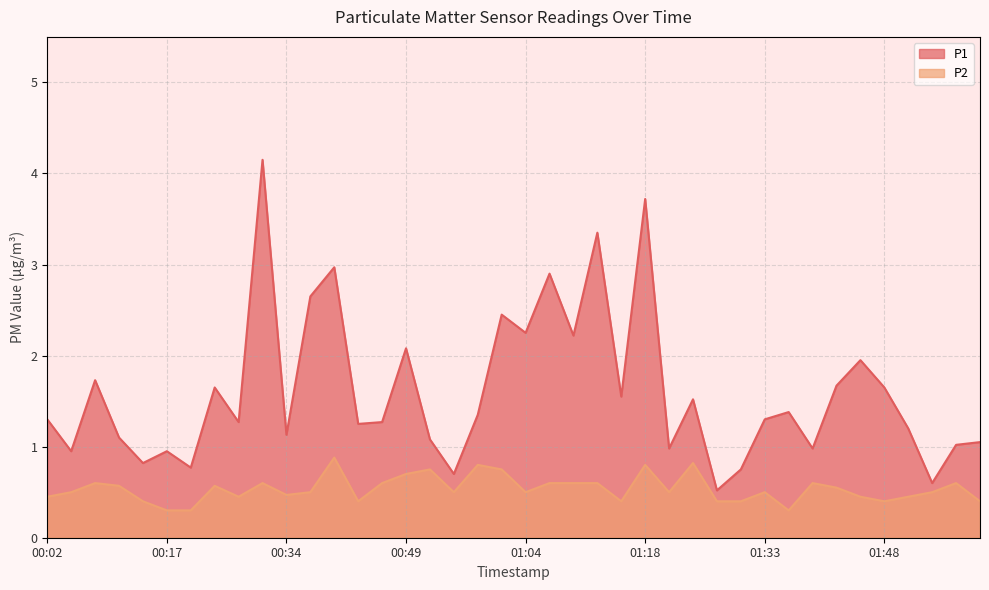

Where is the first local maximum for P1?

00:08